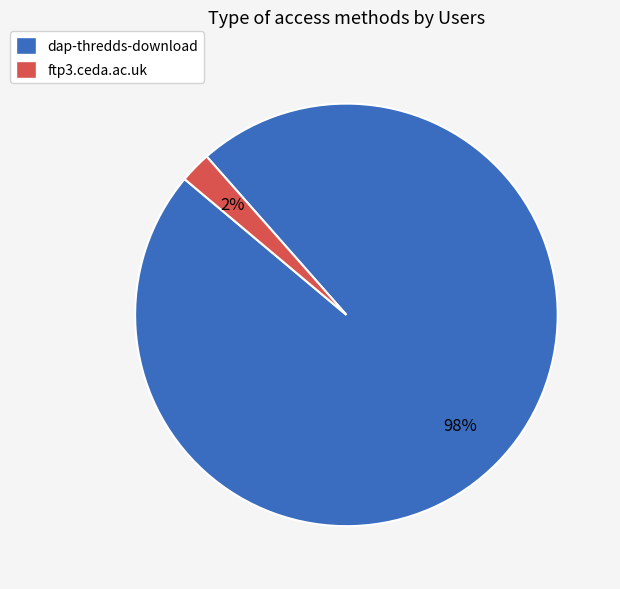

Which category has the biggest portion of the pie?

dap-thredds-download